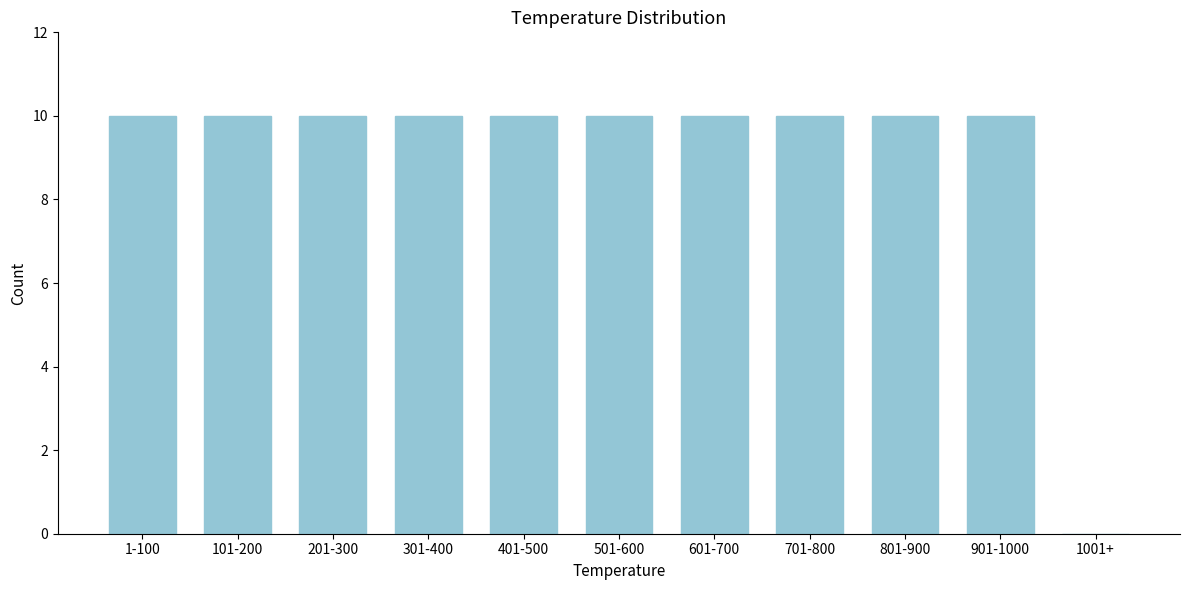

Reading right to left, extract all data points from this chart.

1001+=0	901-1000=10	801-900=10	701-800=10	601-700=10	501-600=10	401-500=10	301-400=10	201-300=10	101-200=10	1-100=10